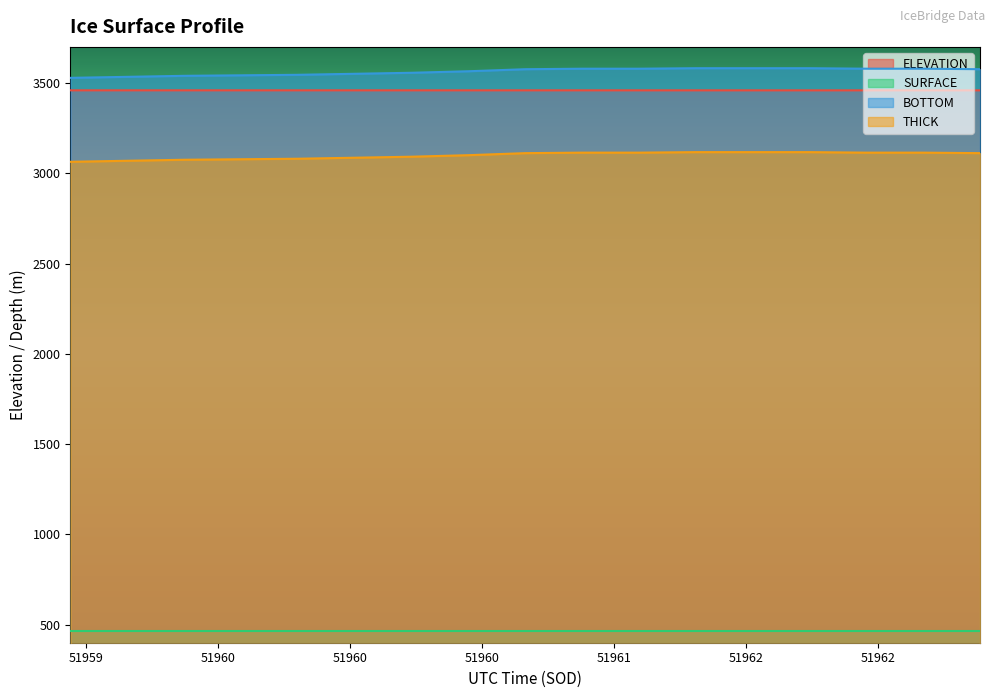

What is the average value of the THICK series?

3098.6